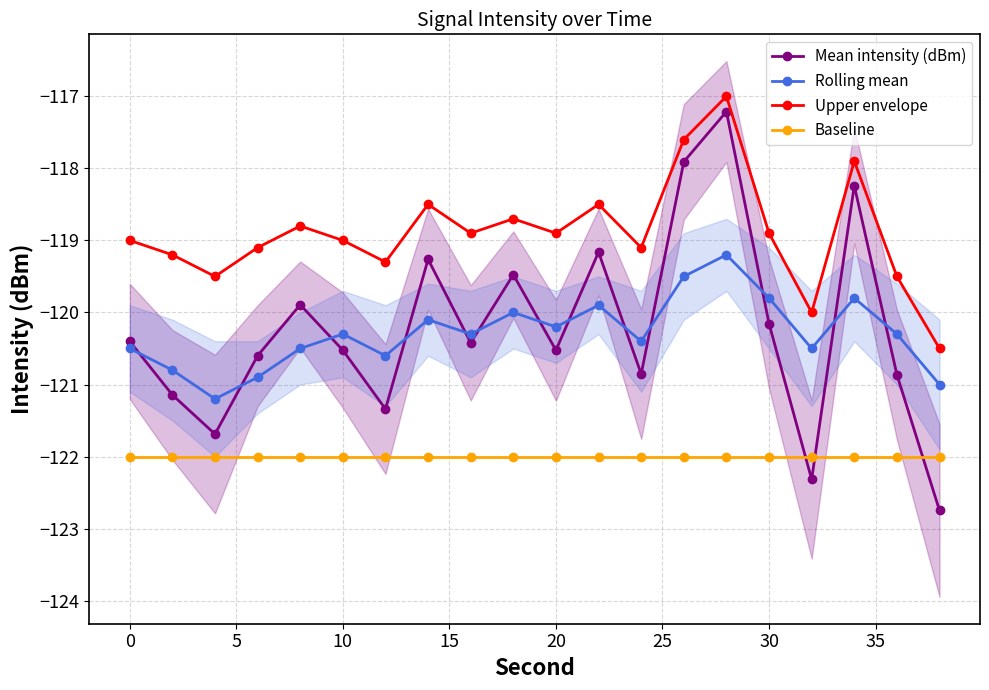

In Mean intensity (dBm), how many points are lower than both neighbors (excluding endpoints)?

6